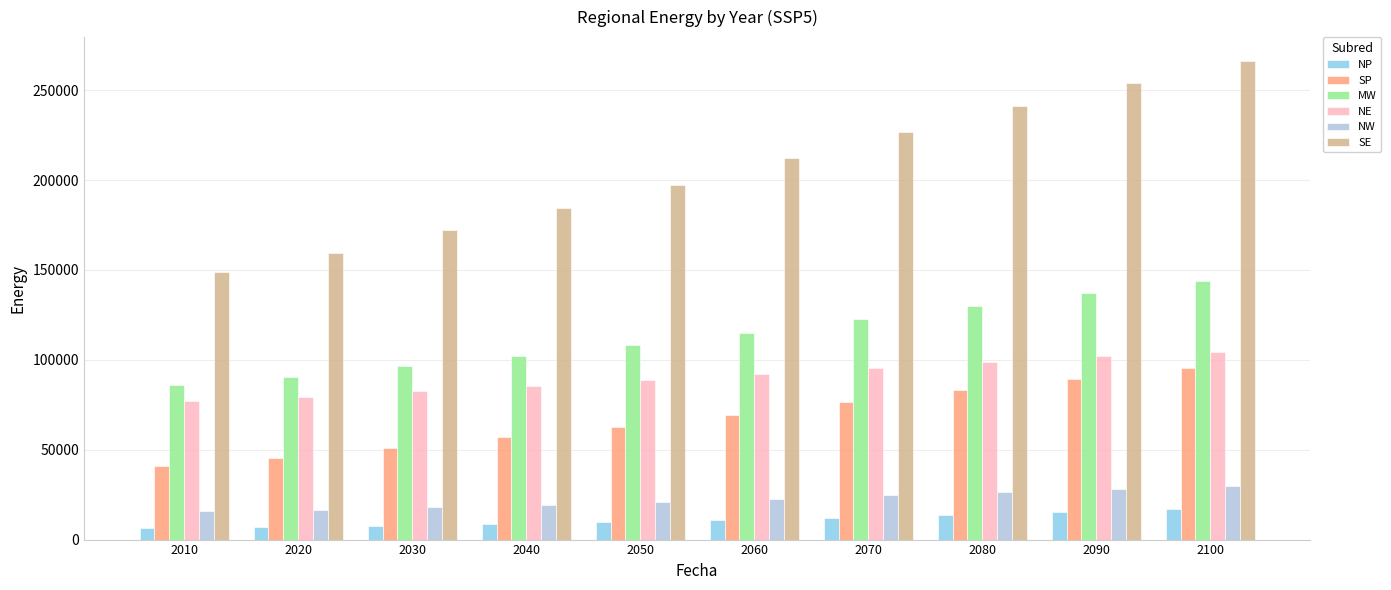

Which series changed the most between 2080 and 2100?

SE